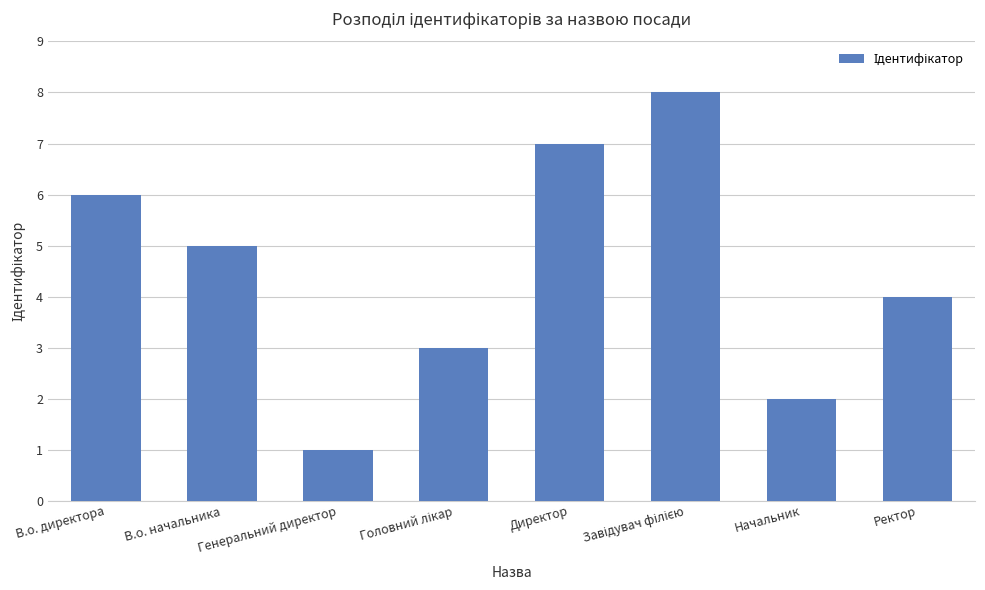

Where is the data nearest to the value 4?

Ректор